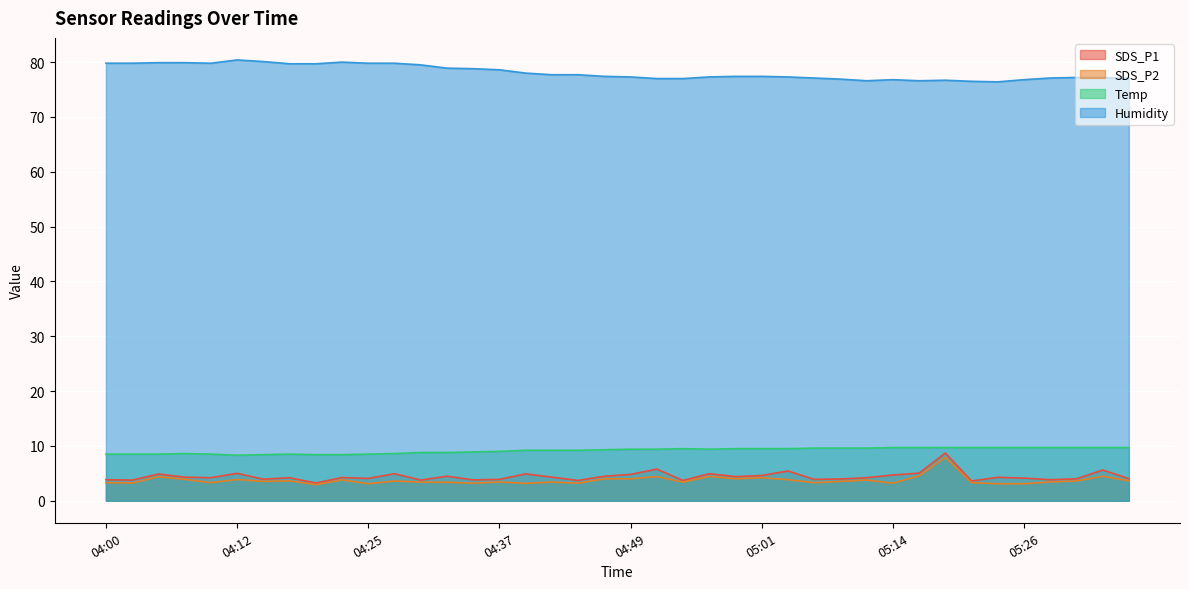

What is the total value across all series at 04:07?

96.7